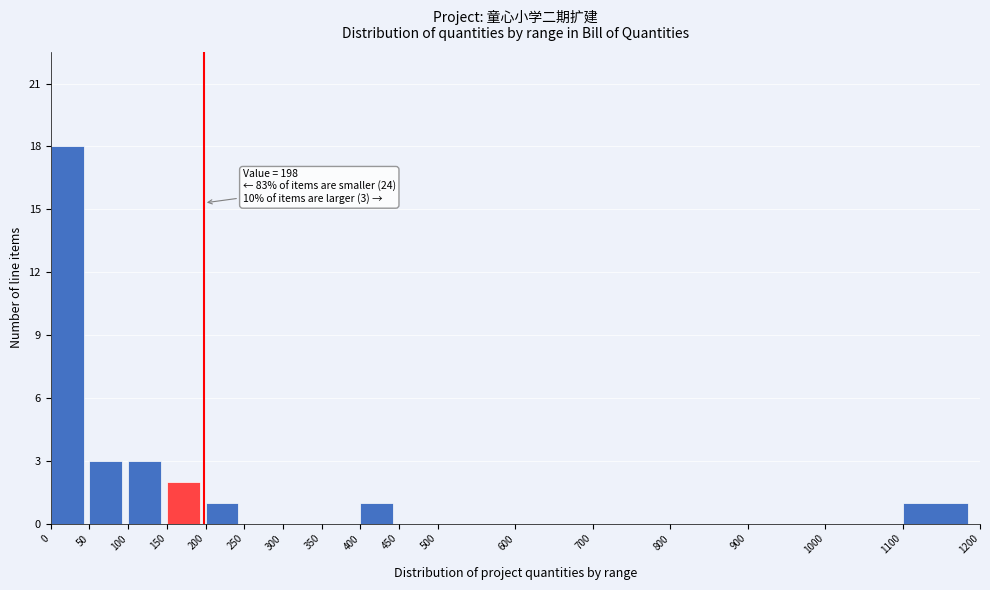

Over which range of the x-axis is the bar tallest?

0 to 50